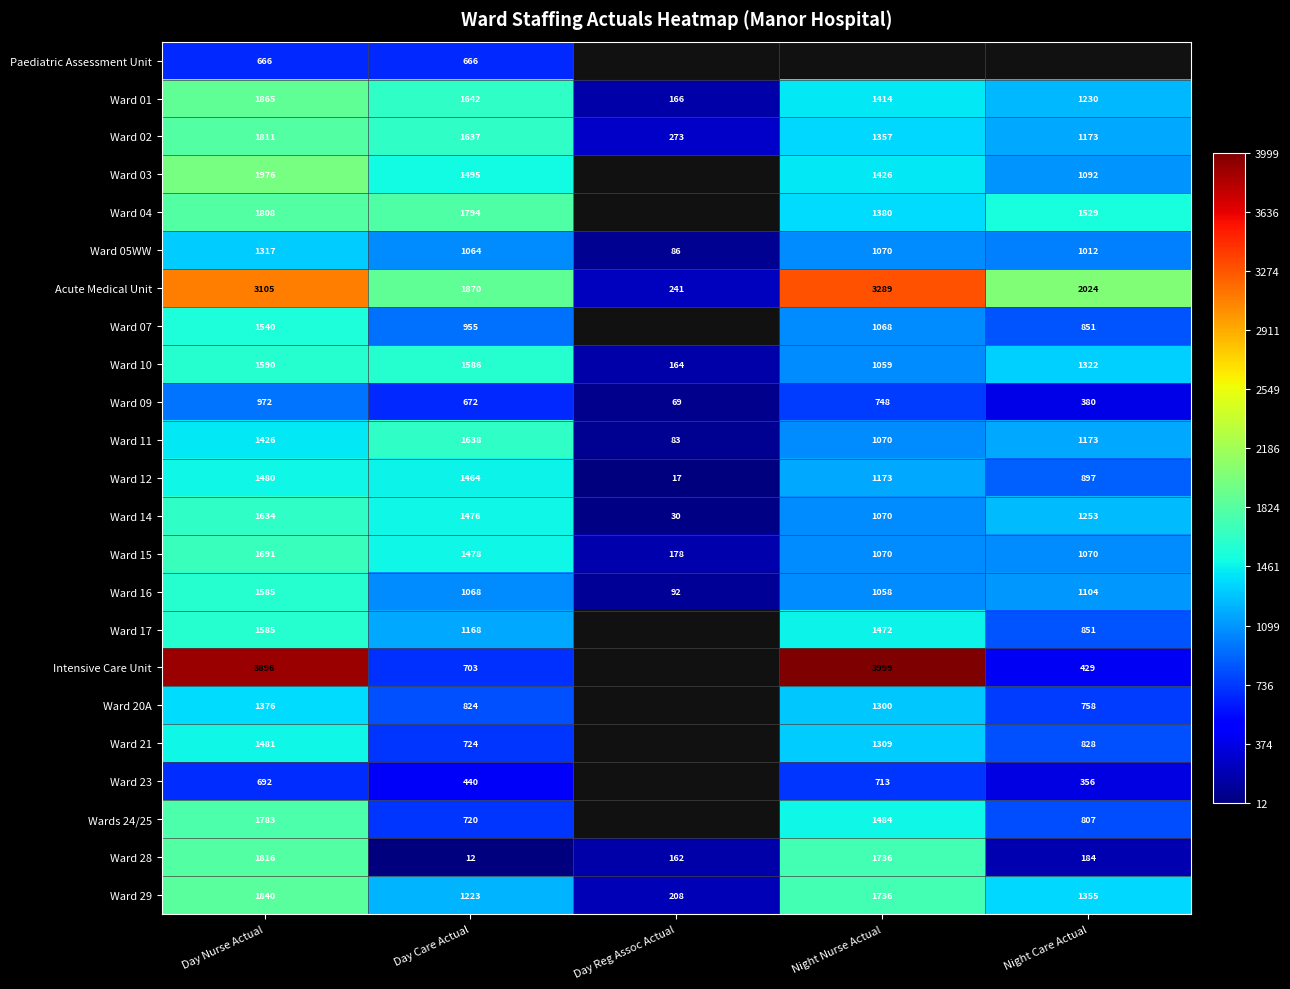

What is the highest value of the Ward 05WW series?

1317.0